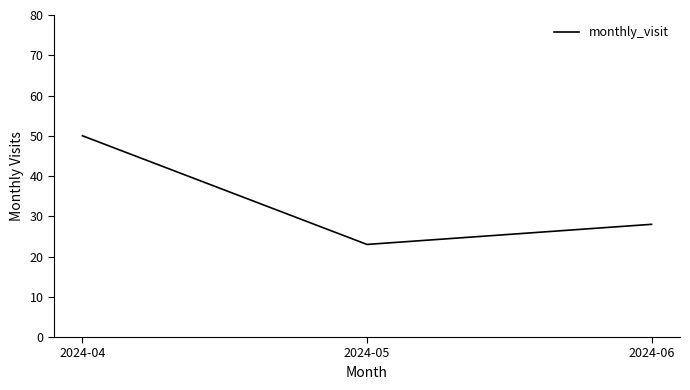

List the labels in order of value, smallest first.

2024-05, 2024-06, 2024-04